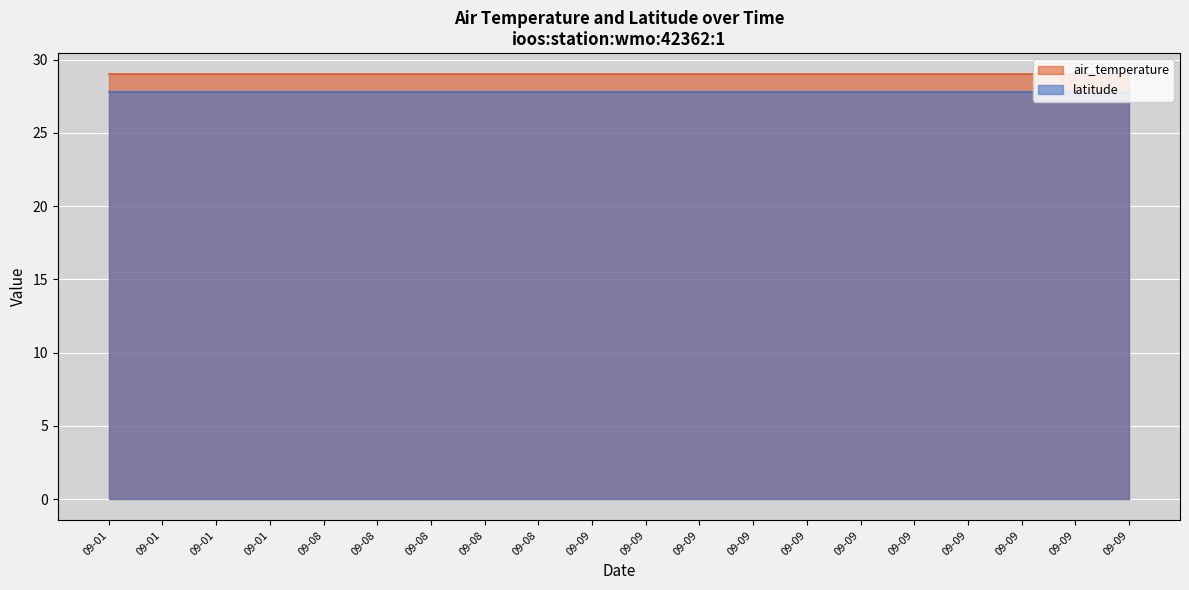

True or false: air_temperature and latitude cross at least once.

False